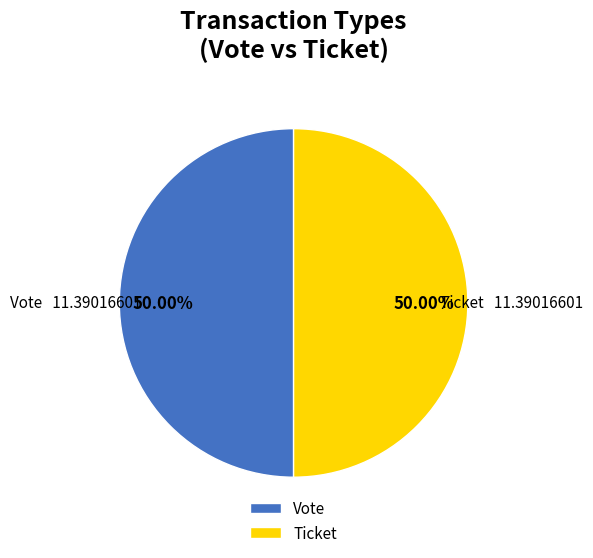

How many slices are in this pie chart?

2